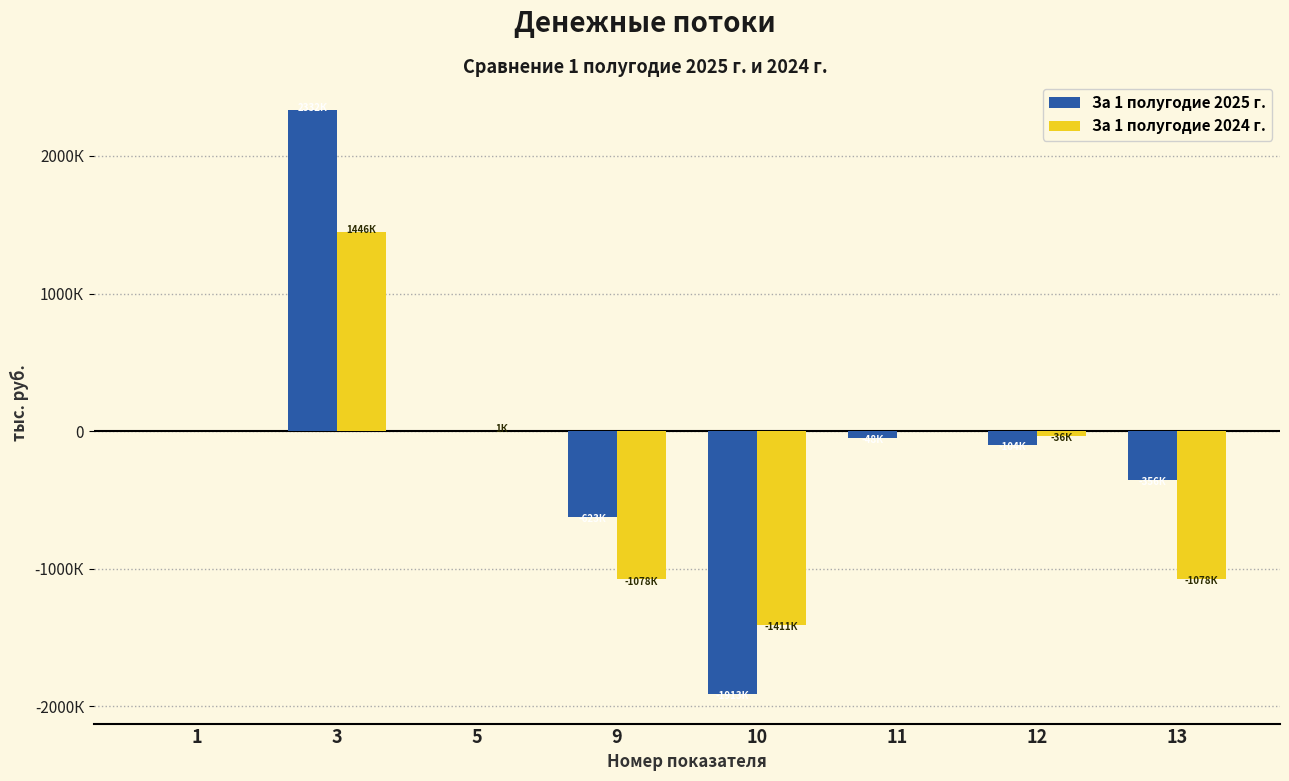

What is the spread (max minus min) of values at 5?

603.3